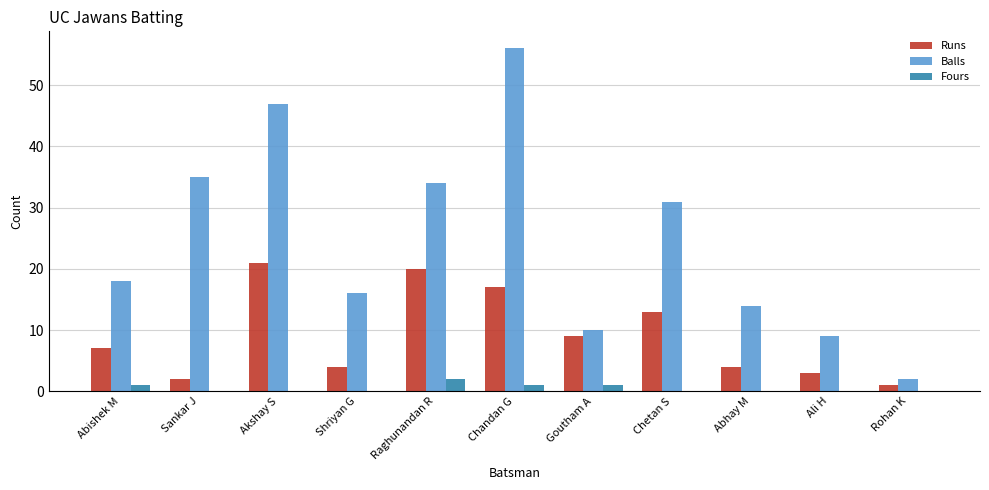

The value of Runs at Raghunandan R is 20. True or false?

True